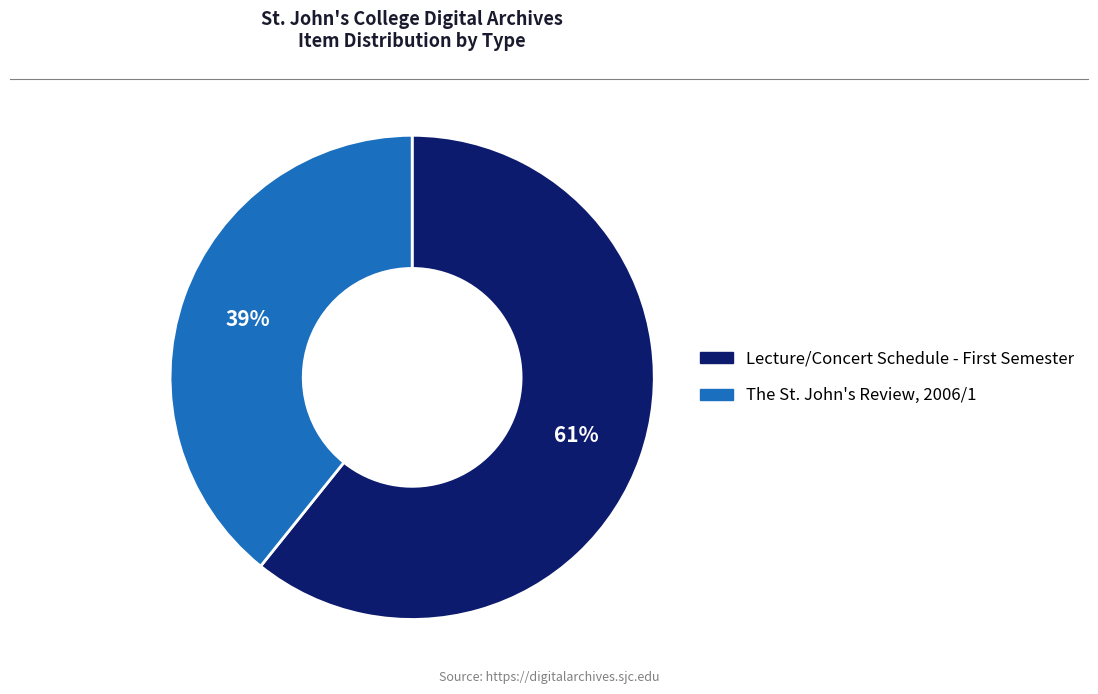

Count the number of slices in the pie.

2